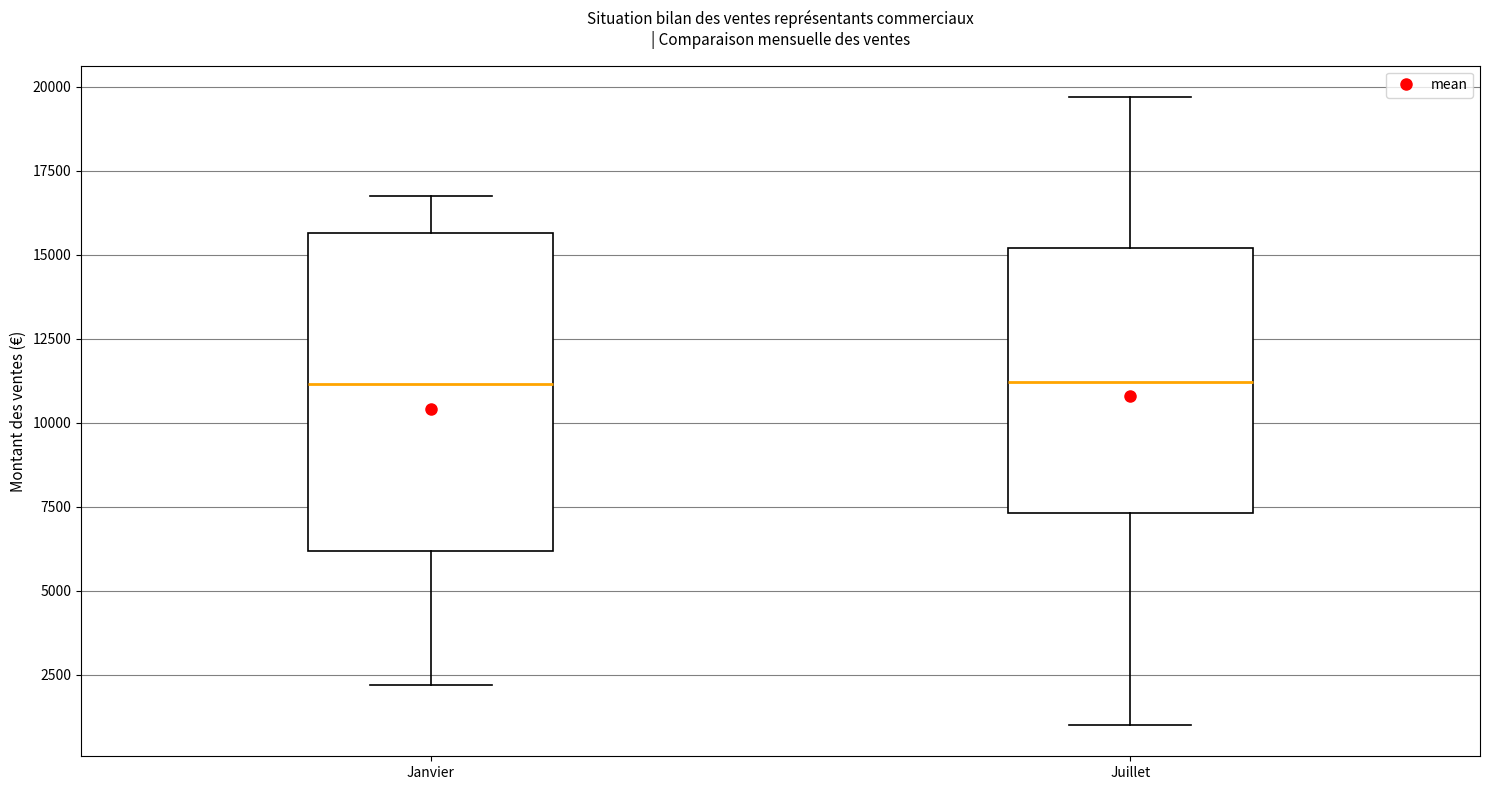

Comparing the boxes themselves (not the whiskers), which one is the tallest?

Janvier